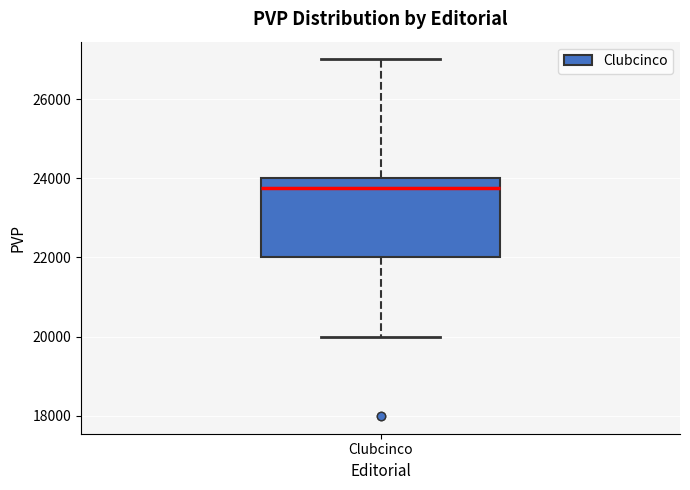

Transcribe this box plot: give where the median line is, the range the box spans, and where the two whiskers end, as read against the y-axis. The values are not printed on the chart, so give them approximately, as read against the axis.

median 23800, box 22000 to 24000, whiskers 20000 to 27000